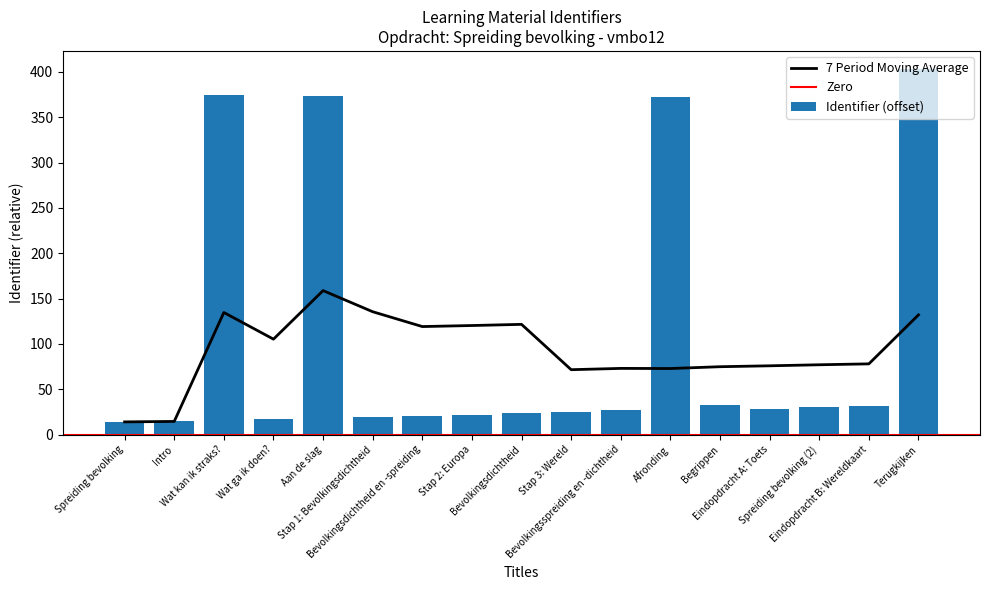

Rank the categories by value from highest to lowest.

Terugkijken, Wat kan ik straks?, Aan de slag, Afronding, Begrippen, Eindopdracht B: Wereldkaart, Spreiding bevolking (2), Eindopdracht A: Toets, Bevolkingsspreiding en -dichtheid, Stap 3: Wereld, Bevolkingsdichtheid, Stap 2: Europa, Bevolkingsdichtheid en -spreiding, Stap 1: Bevolkingsdichtheid, Wat ga ik doen?, Intro, Spreiding bevolking